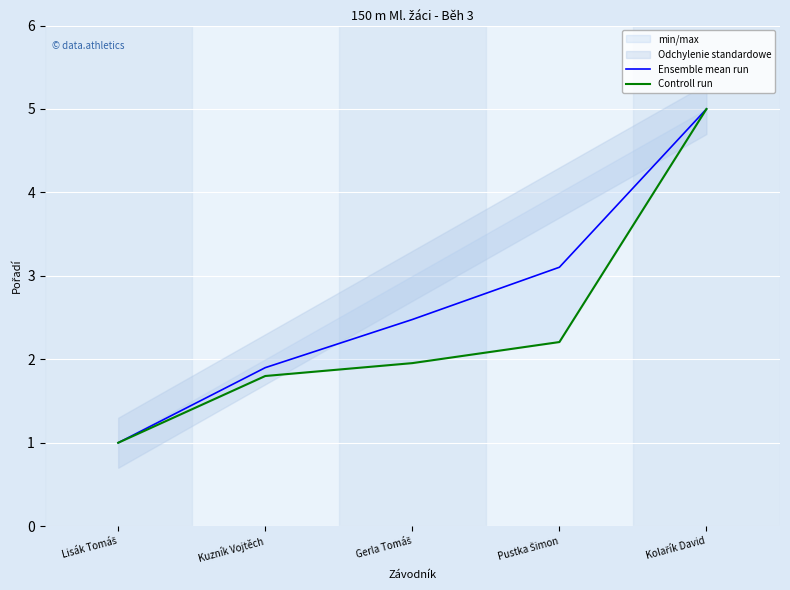

Reading left to right, what are all the values shown in this chart?

Ensemble mean run: 1.0	1.9	2.5	3.1	5.0
Controll run: 1.0	1.8	2.0	2.2	5.0